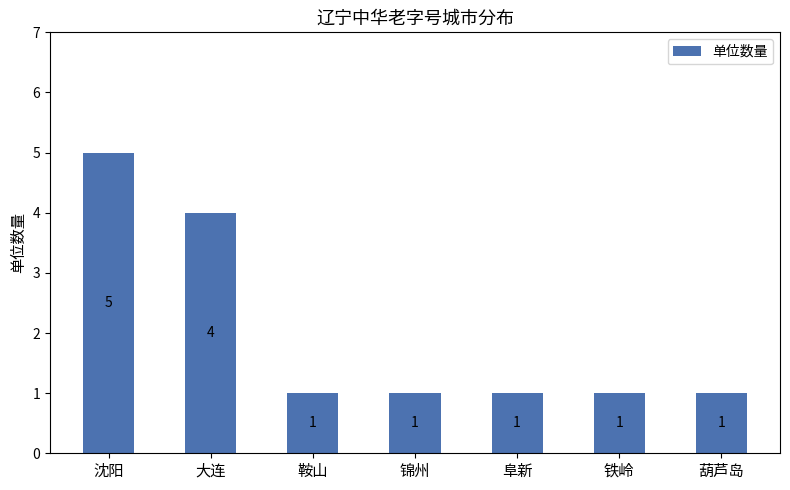

What is the value of the 6th bar from the left?

1